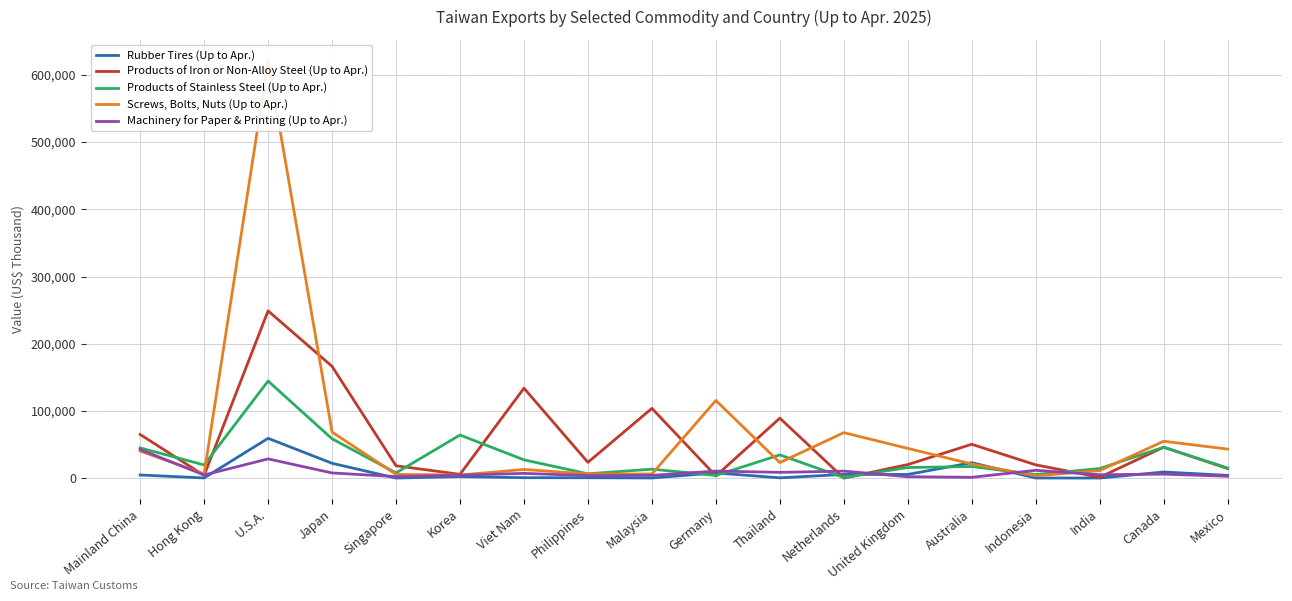

Where does the Screws, Bolts, Nuts (Up to Apr.) series first go above 23201?

Mainland China